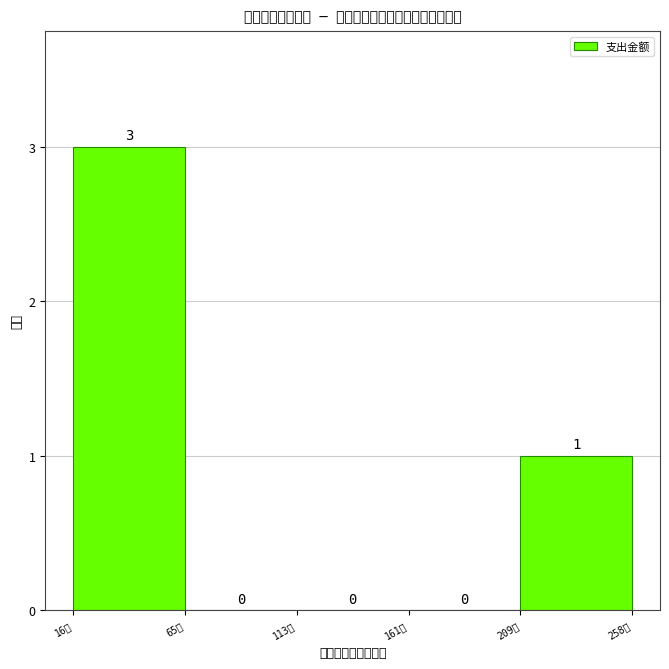

How many values are between 0 and 1?

4